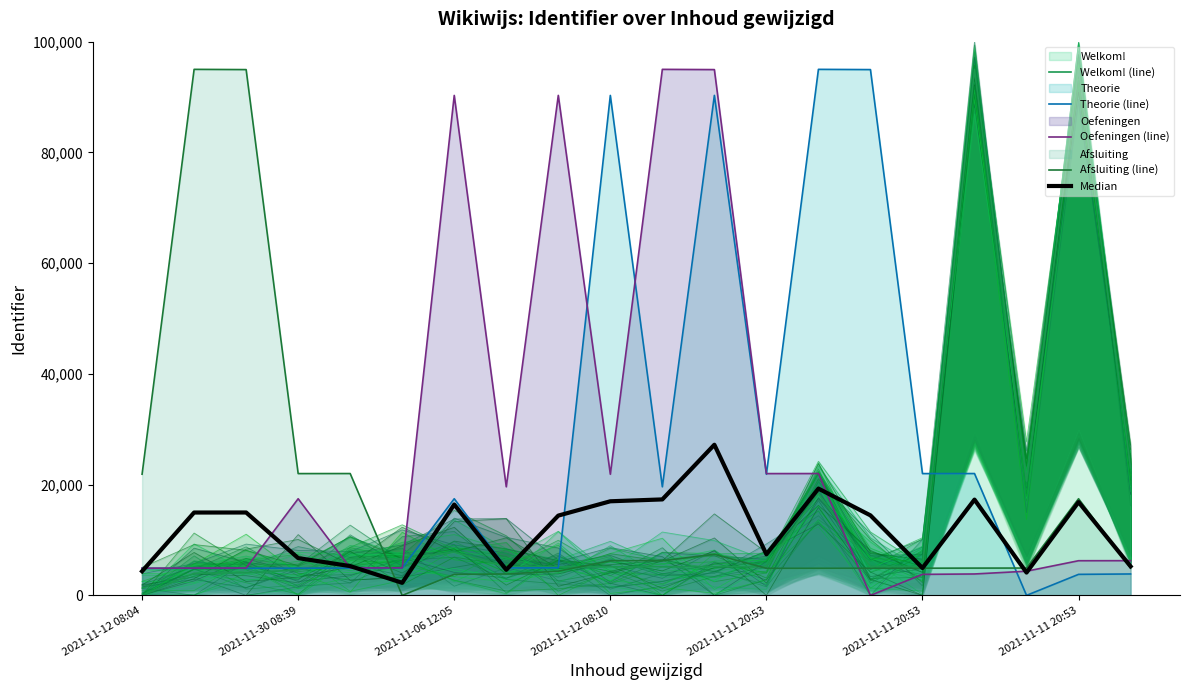

At which category does the chart reach its minimum across all series?

2021-11-12 08:04